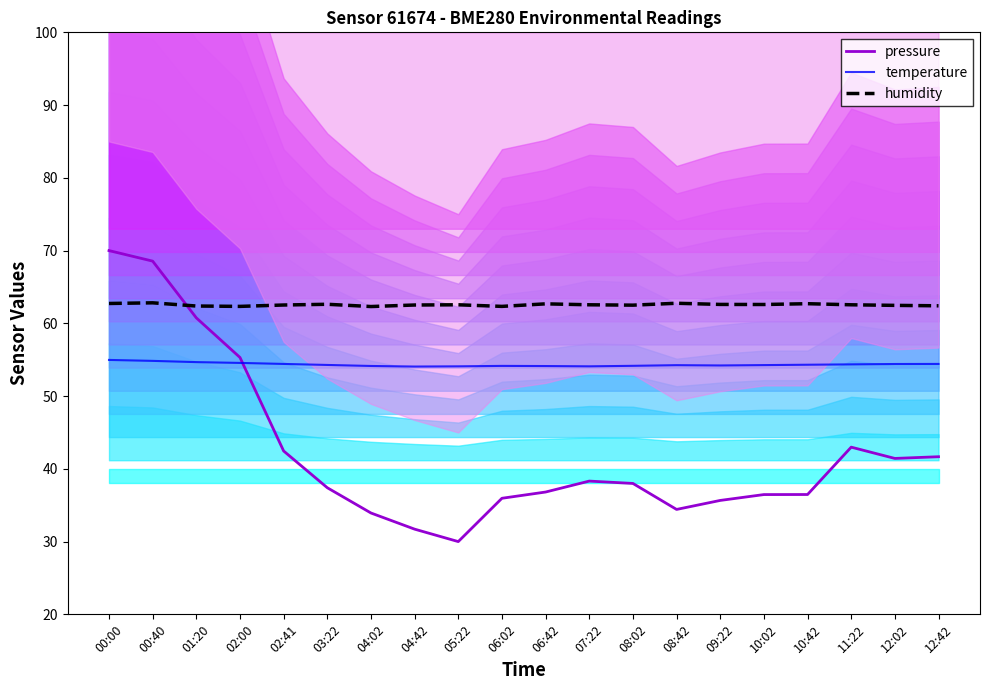

Is it true that temperature equals 54.2 at 08:02?

True